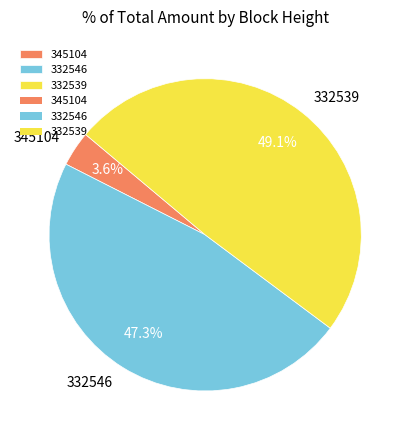

Count the number of slices in the pie.

3